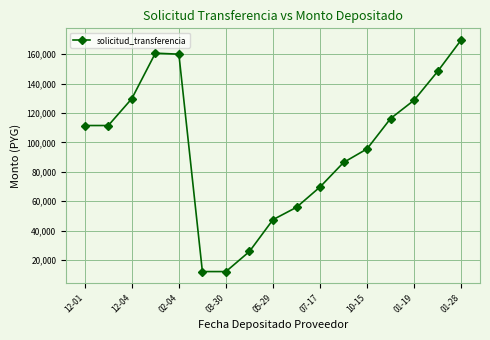

What is the greatest value displayed?

169683